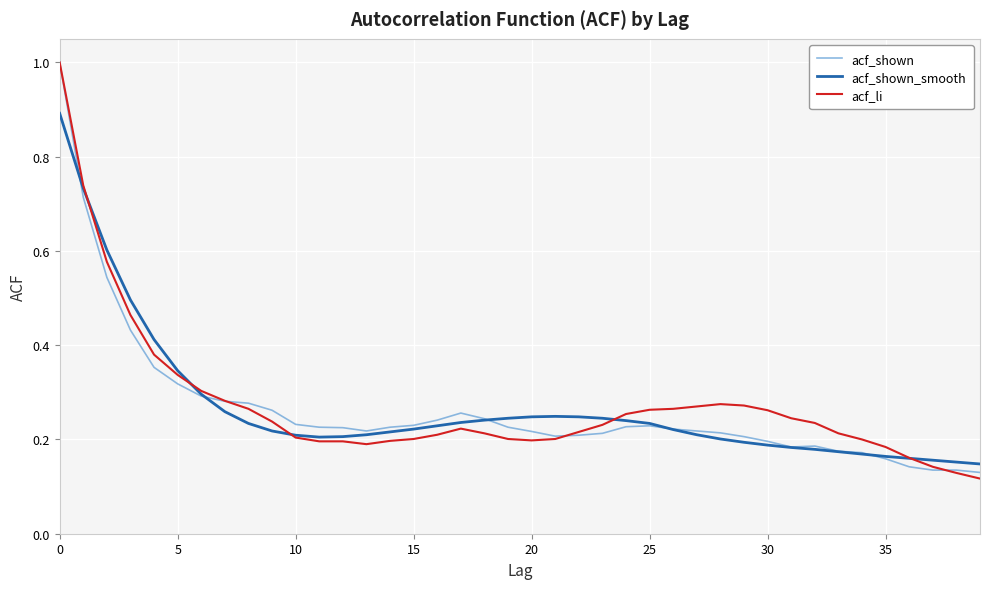

What is the maximum value shown in the chart?

1.0